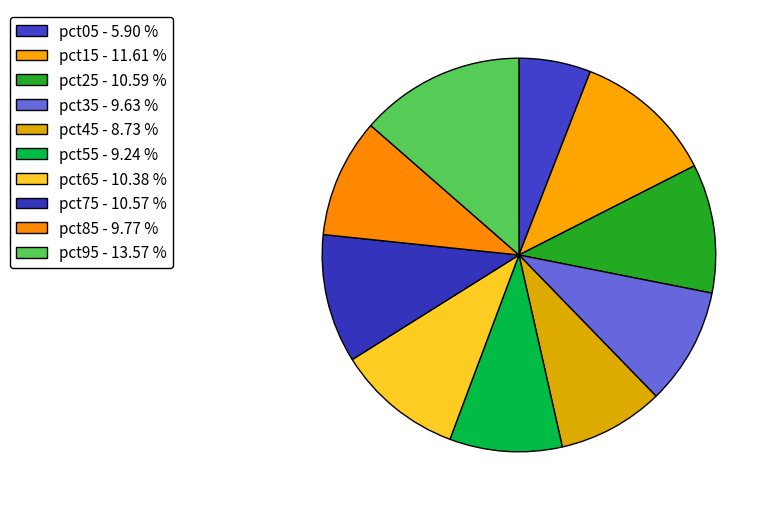

To the nearest percent, what is the difference between the pct55 and pct45 slice percentages?

1%